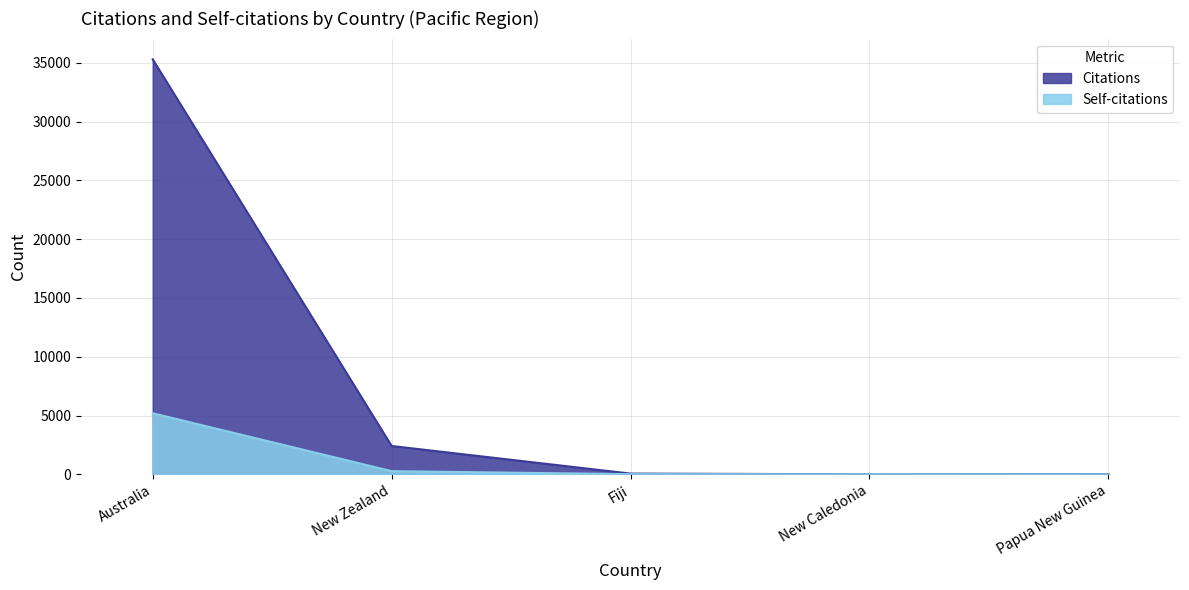

Which series has the largest total across all categories?

Citations